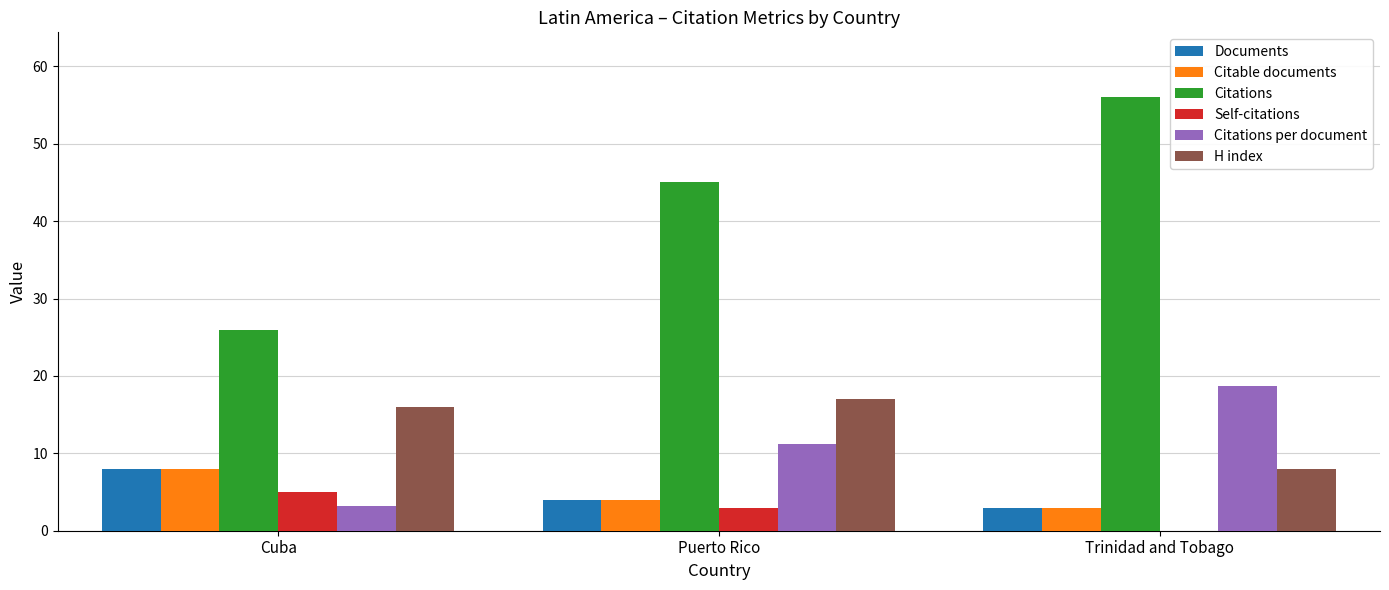

At which category is the sum across all series the highest?

Trinidad and Tobago